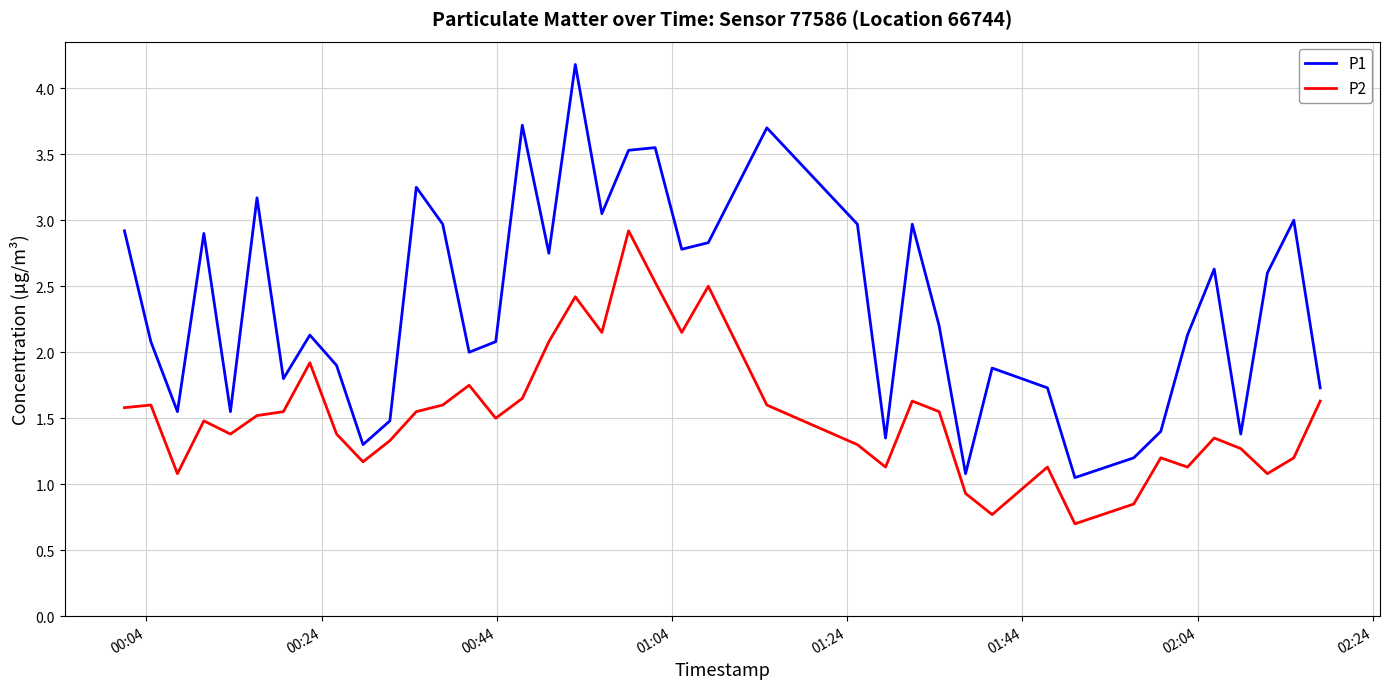

True or false: P1 has more than 2 interior local peaks.

True